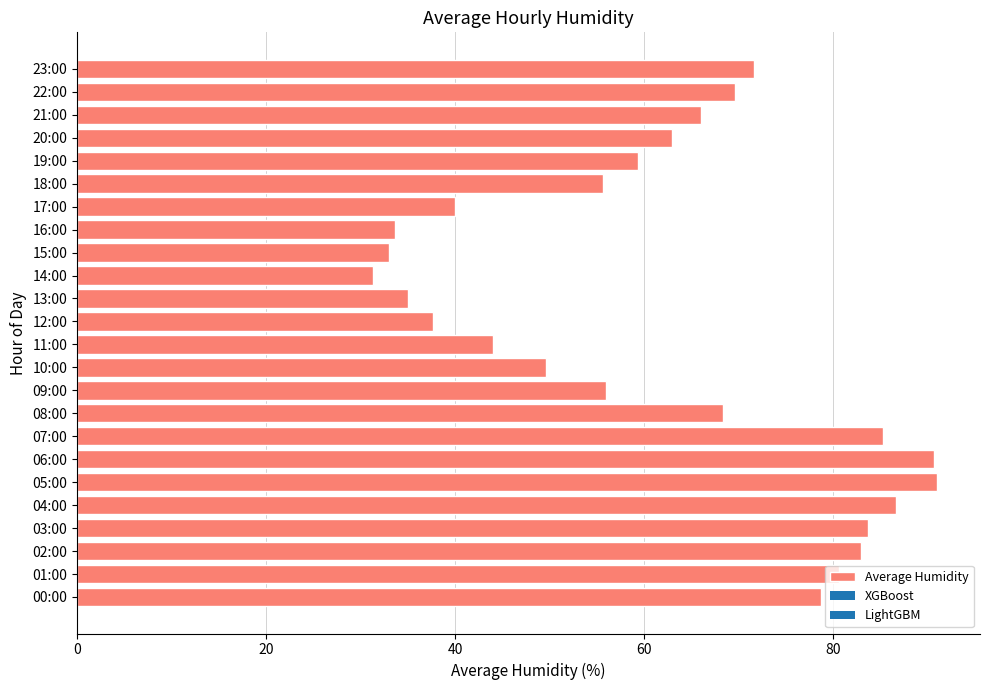

The value at 11:00 is 44.0. True or false?

True